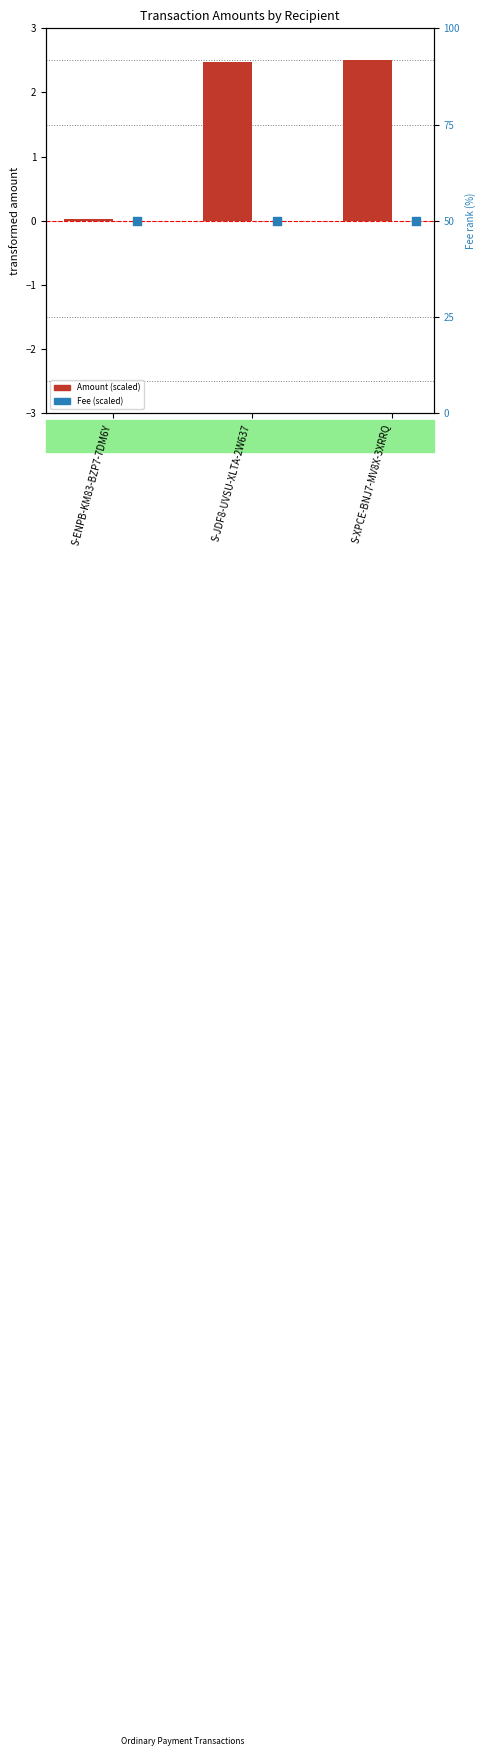

At how many categories does at least one series exceed 41?

3